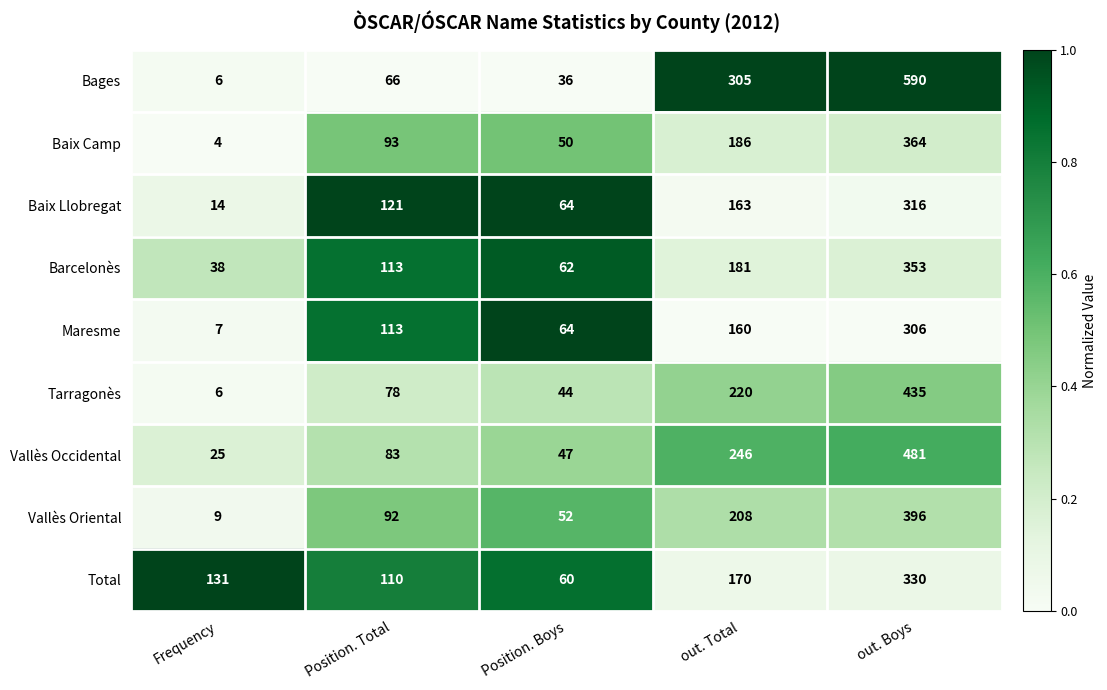

What is the difference between the maximum and second lowest values in the Baix Llobregat series?

252